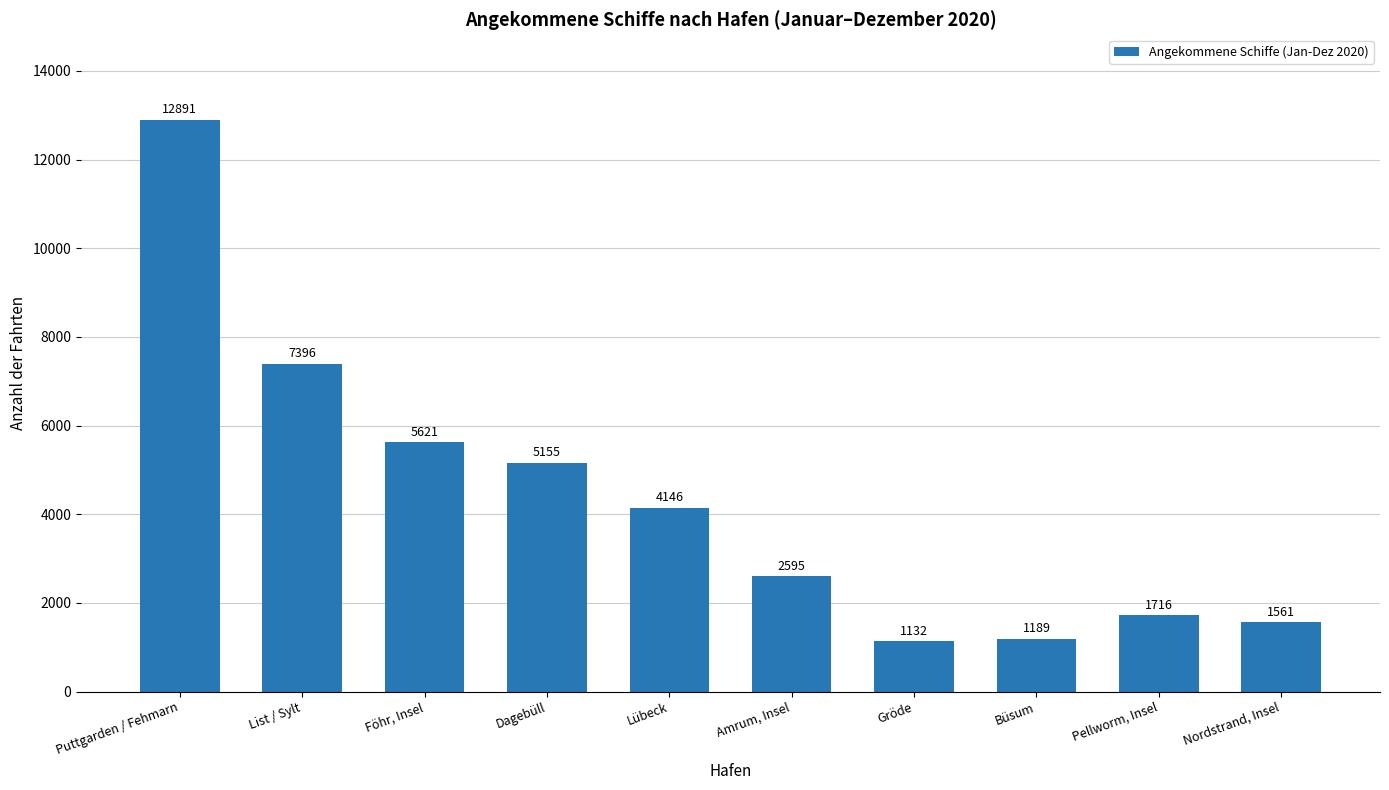

Which has a higher value, Pellworm, Insel or Büsum?

Pellworm, Insel